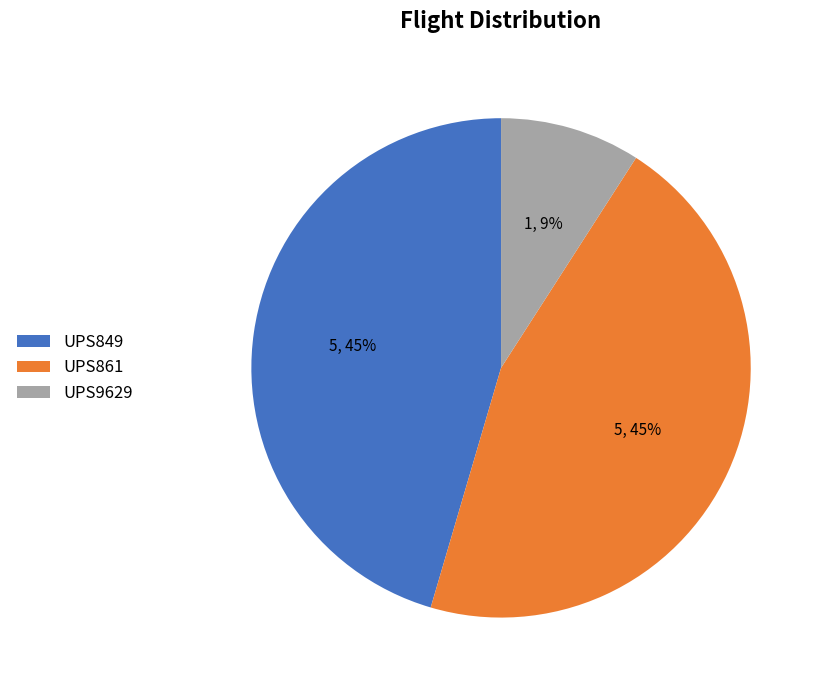

Count the number of slices in the pie.

3